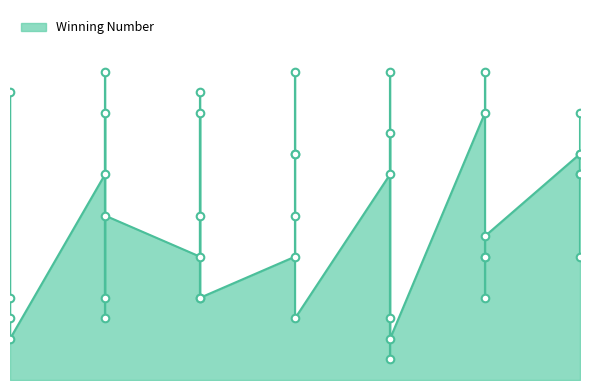

What is the change in value from 2024-05-01 to 2024-04-30?

+2